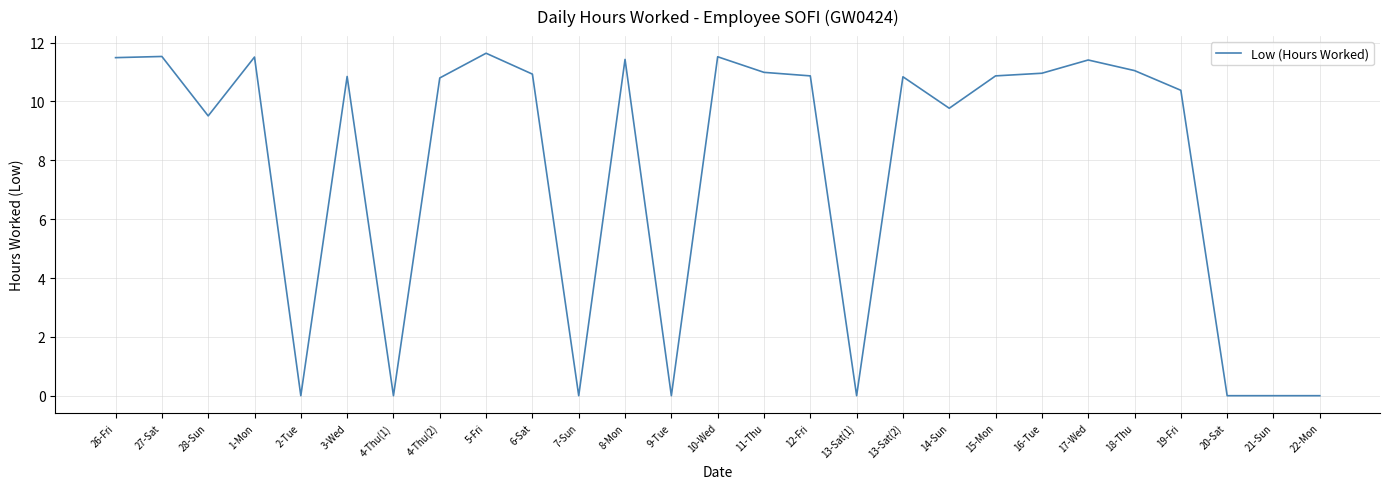

What position from the left is 14-Sun?

19